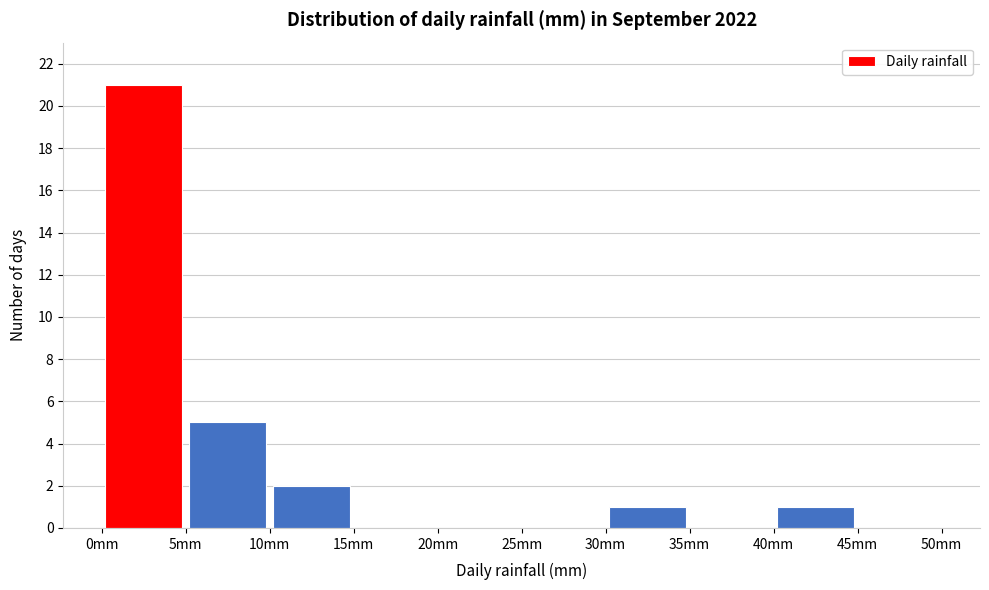

Reading left to right, list every bar in this chart as the range it spans on the x-axis followed by its height. The values are not printed on the chart, so give them approximately, as read against the axis.

0 to 5: 21
5 to 10: 5
10 to 15: 2
15 to 20: 0
20 to 25: 0
25 to 30: 0
30 to 35: 1
35 to 40: 0
40 to 45: 1
45 to 50: 0